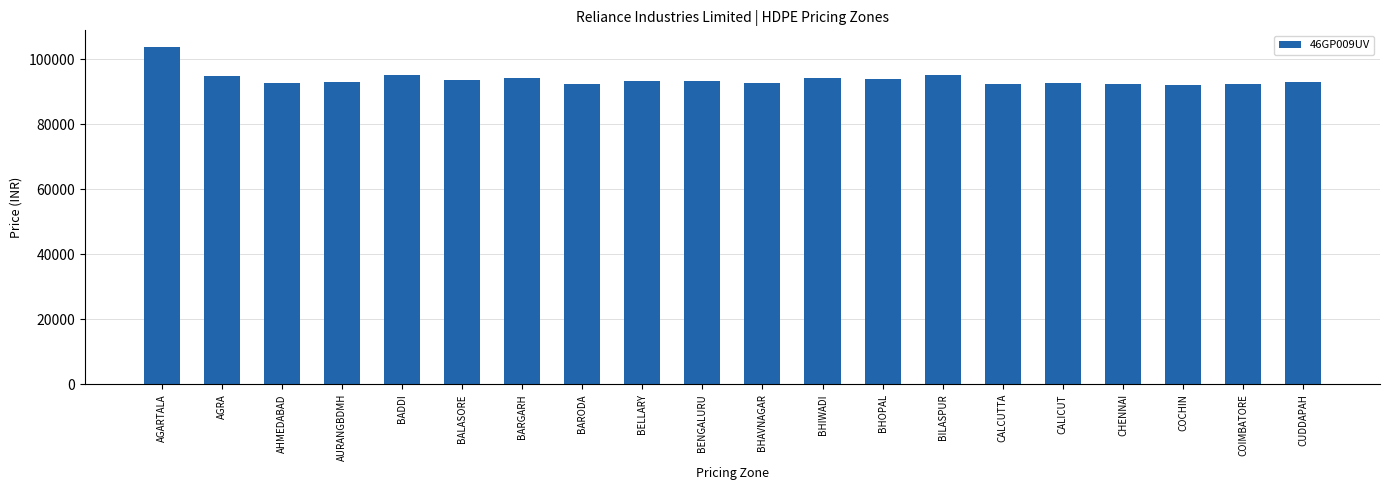

What is the label of the 11th bar from the right?

BENGALURU